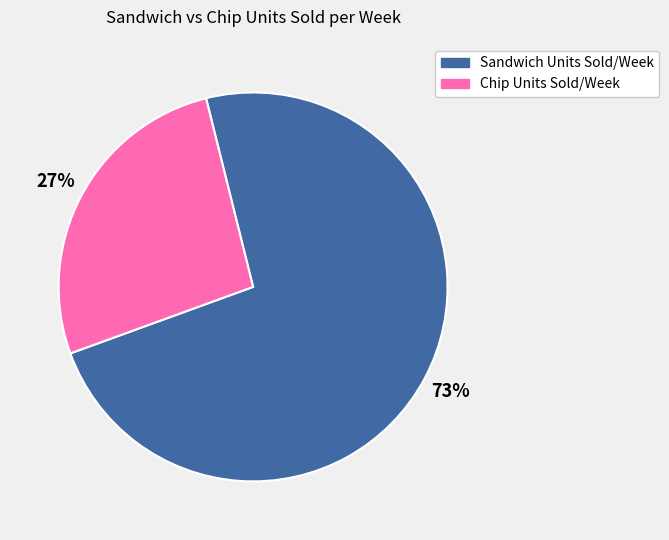

Which category has the smallest portion of the pie?

Chip Units Sold/Week